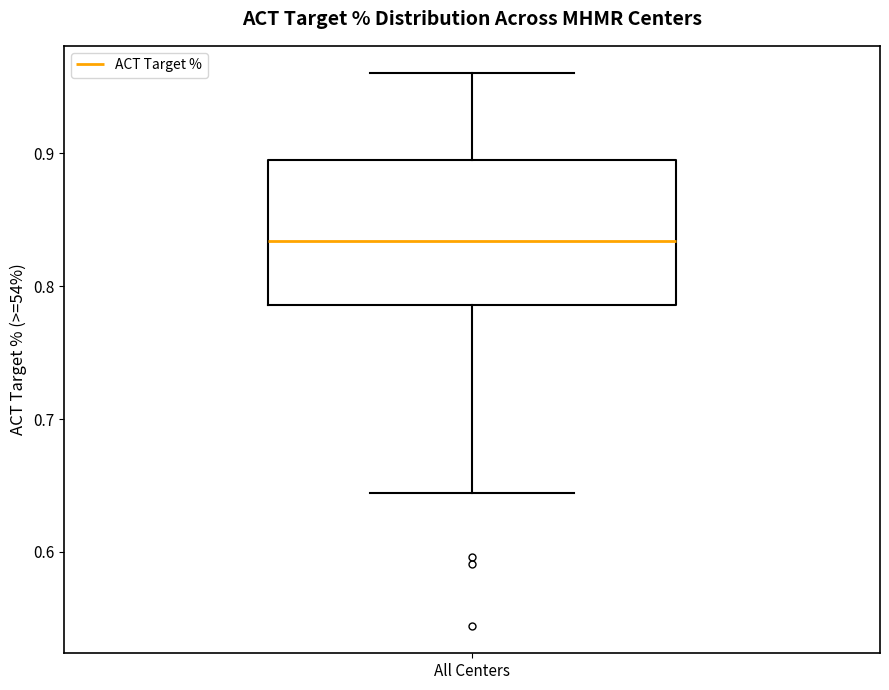

Read this box plot against the y-axis: the position of the median line, the range covered by the box, and the ends of both whiskers. The values are not printed on the chart, so give them approximately, as read against the axis.

median 0.83, box 0.79 to 0.90, whiskers 0.64 to 0.96